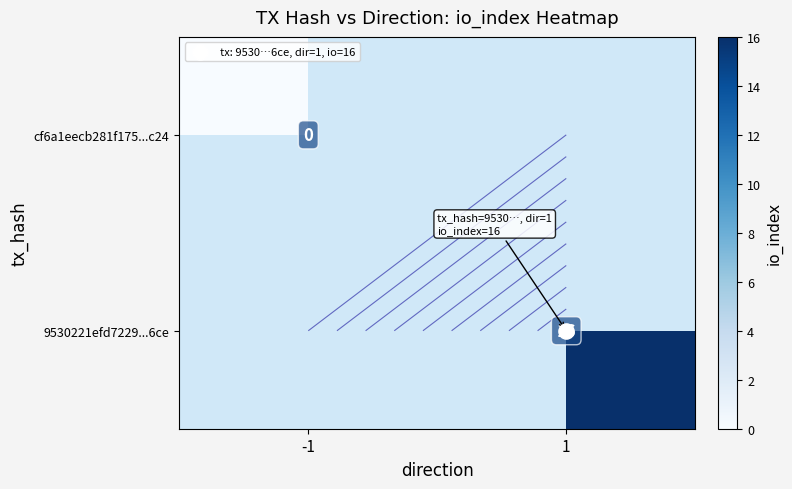

What value does the 9530221efd7229...6ce series have at 1?

16.0